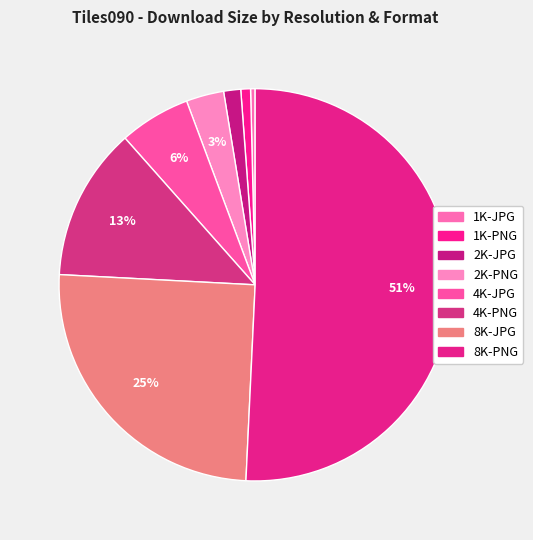

How many slices are in this pie chart?

8